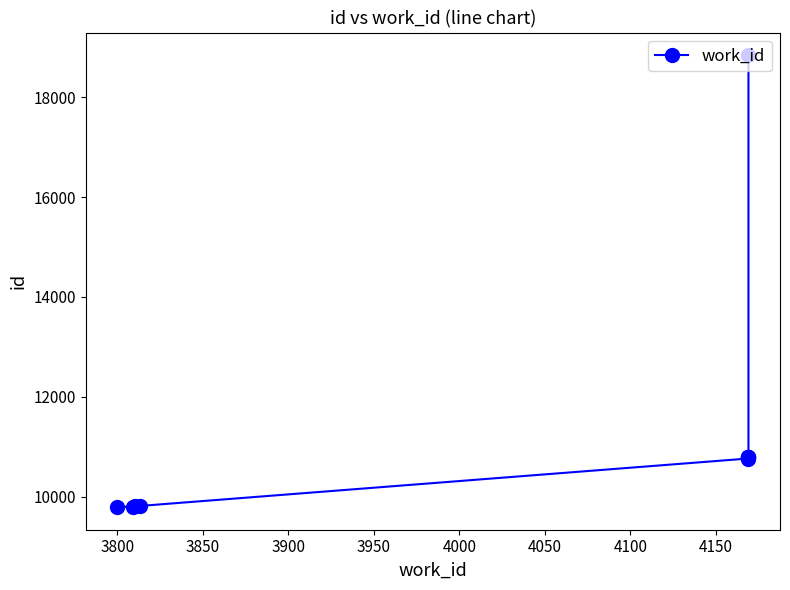

What is the difference between the values at 4100 and 3800?

998